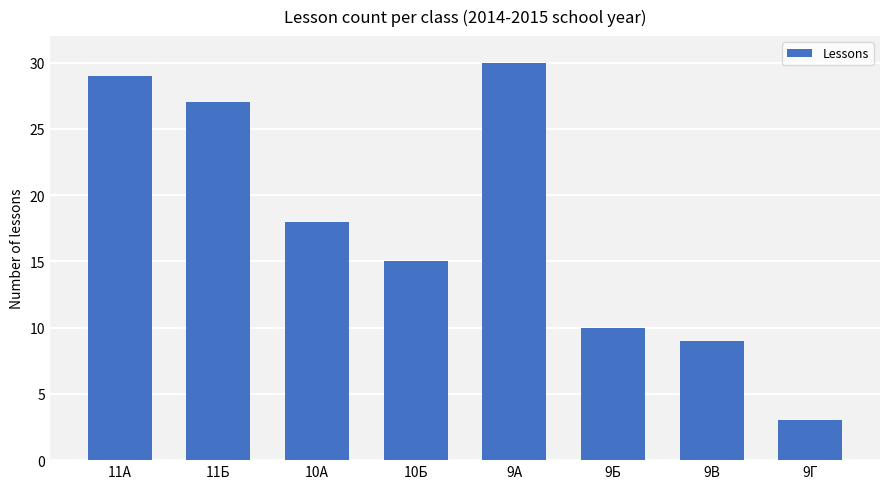

Does the chart contain any negative values?

No